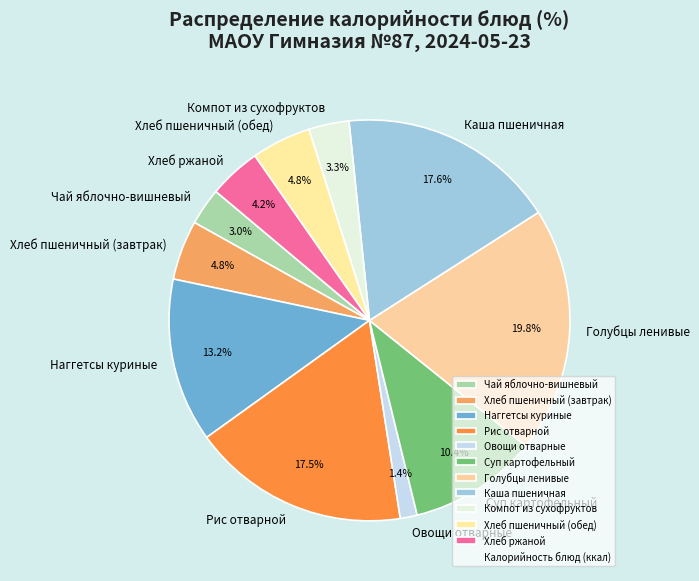

To the nearest percent, what is the difference between the Овощи отварные and Компот из сухофруктов slice percentages?

2%